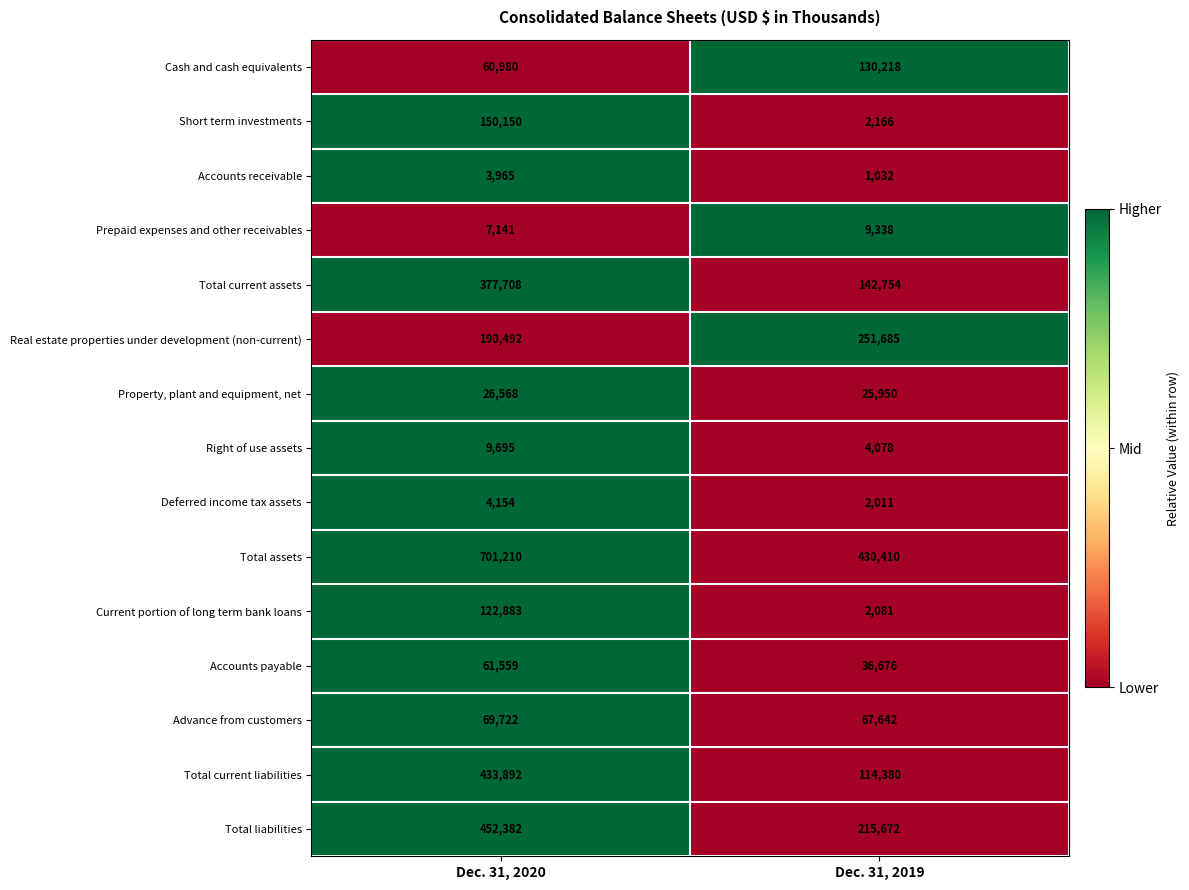

Reading left to right, what are all the values shown in this chart?

Cash and cash equivalents: 60980	130218
Short term investments: 150150	2166
Accounts receivable: 3965	1032
Prepaid expenses and other receivables: 7141	9338
Total current assets: 377708	142754
Real estate properties under development (non-current): 190492	251685
Property, plant and equipment, net: 26568	25950
Right of use assets: 9695	4078
Deferred income tax assets: 4154	2011
Total assets: 701210	430410
Current portion of long term bank loans: 122883	2081
Accounts payable: 61559	36676
Advance from customers: 69722	67642
Total current liabilities: 433892	114380
Total liabilities: 452382	215672